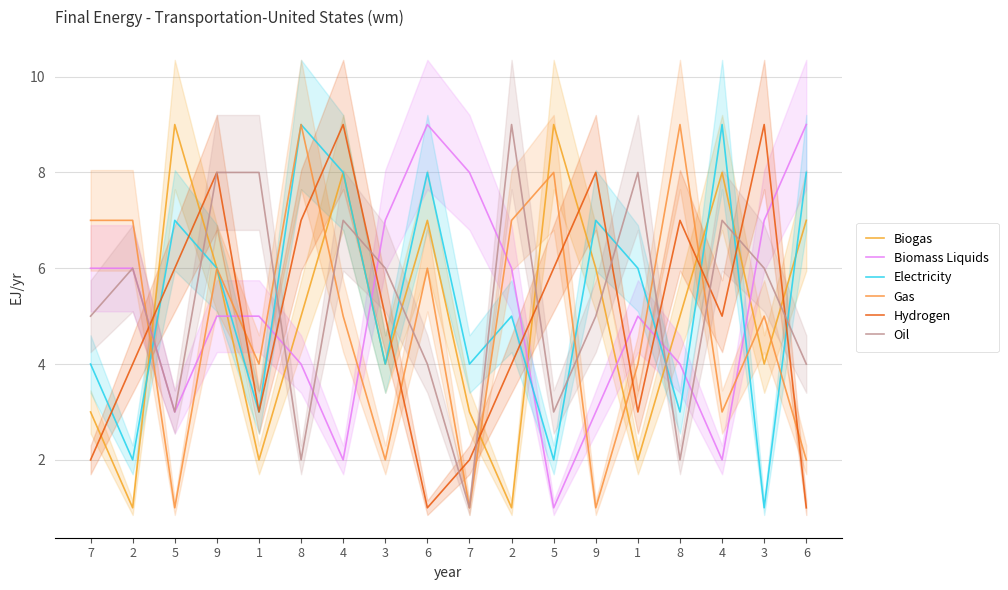

Which category has the lowest value in the Oil series?

7